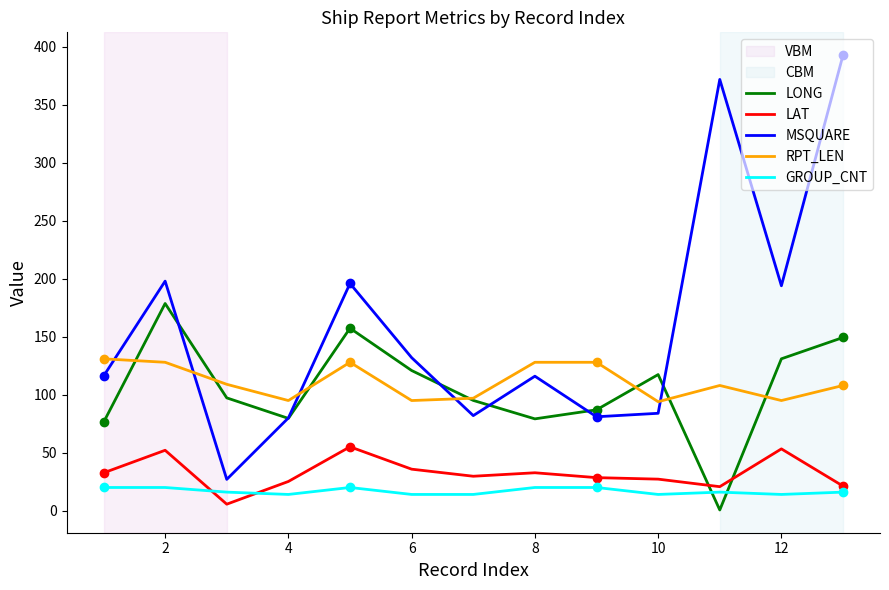

What is the lowest value of the RPT_LEN series?

94.0